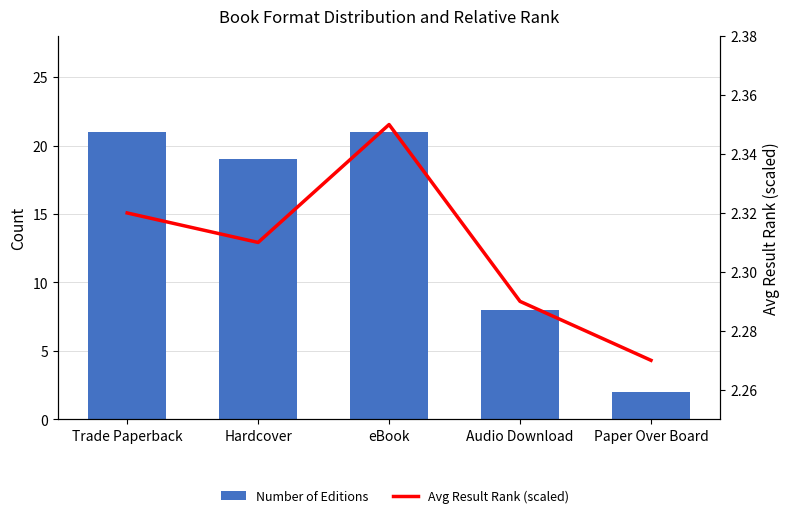

What is the sum of all Number of Editions values?

71.0